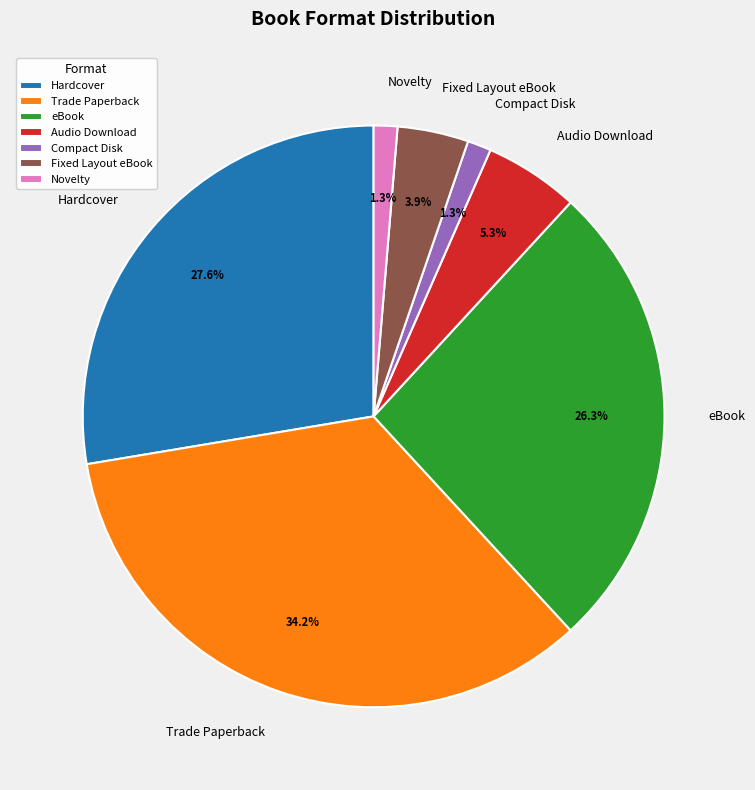

Is it true that Trade Paperback is 34% of the pie?

True